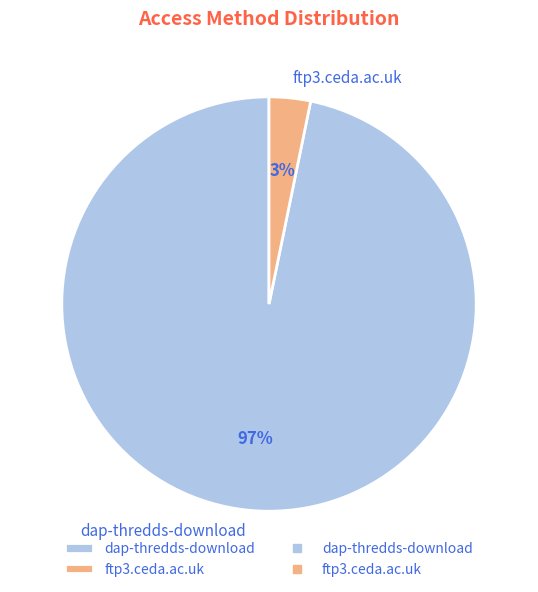

To the nearest percent, what percentage of the pie is dap-thredds-download?

97%